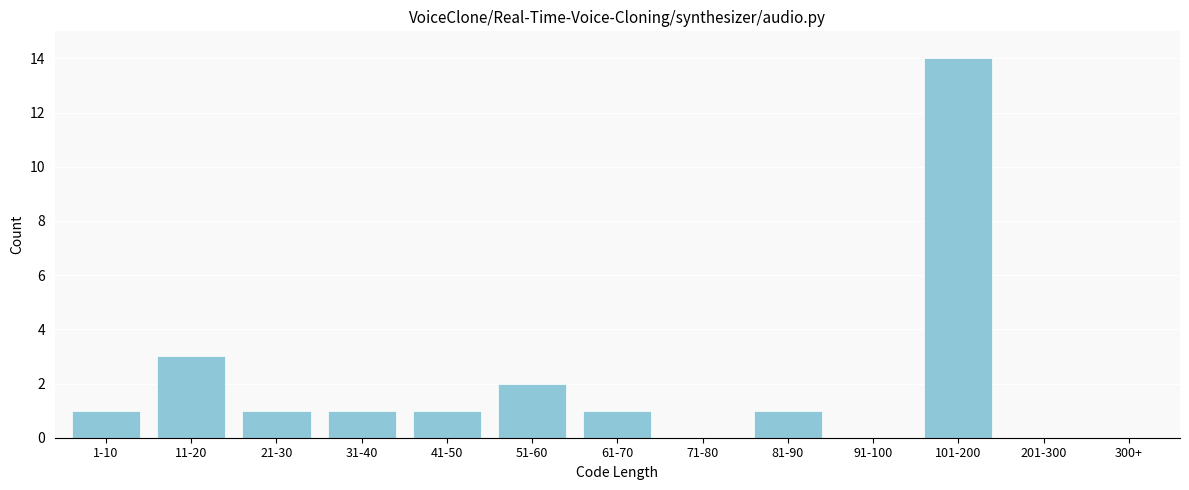

Reading left to right, extract all data points from this chart.

1-10=1	11-20=3	21-30=1	31-40=1	41-50=1	51-60=2	61-70=1	71-80=0	81-90=1	91-100=0	101-200=14	201-300=0	300+=0